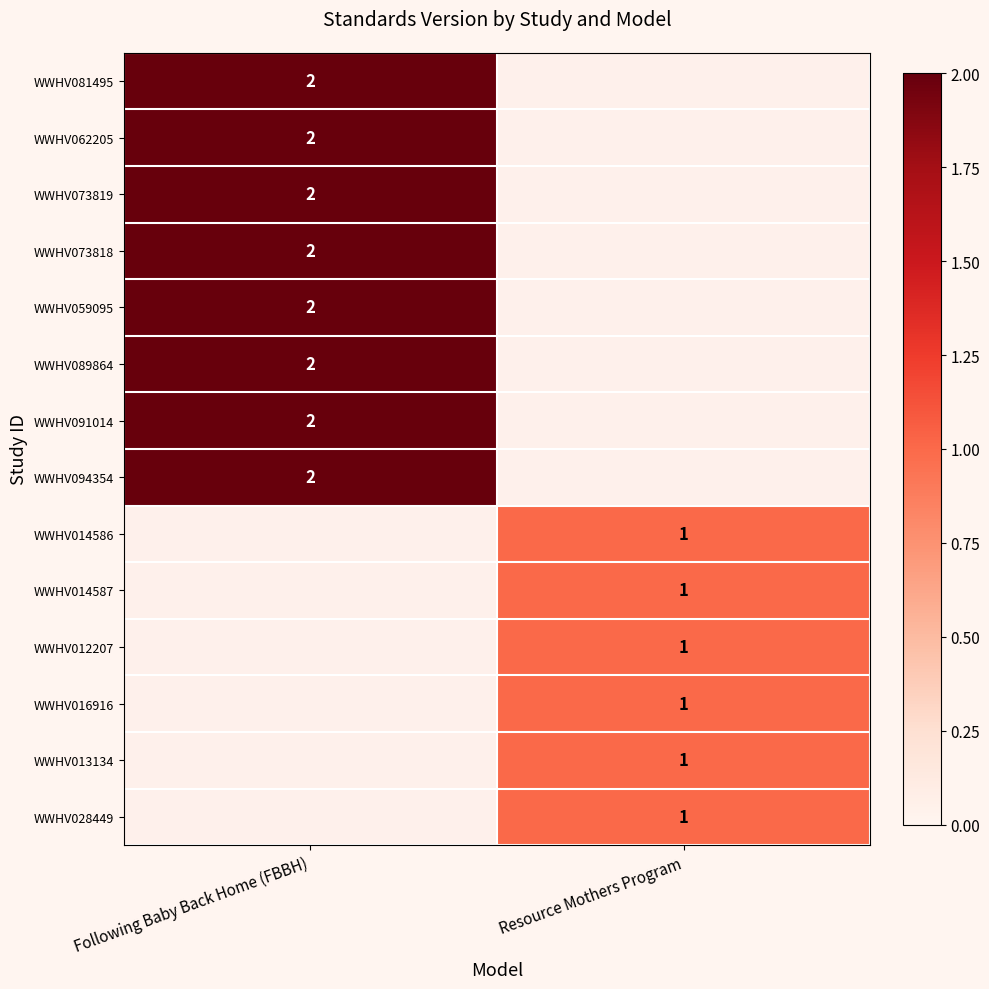

Is it true that WWHV081495 equals 3 at Following Baby Back Home (FBBH)?

False